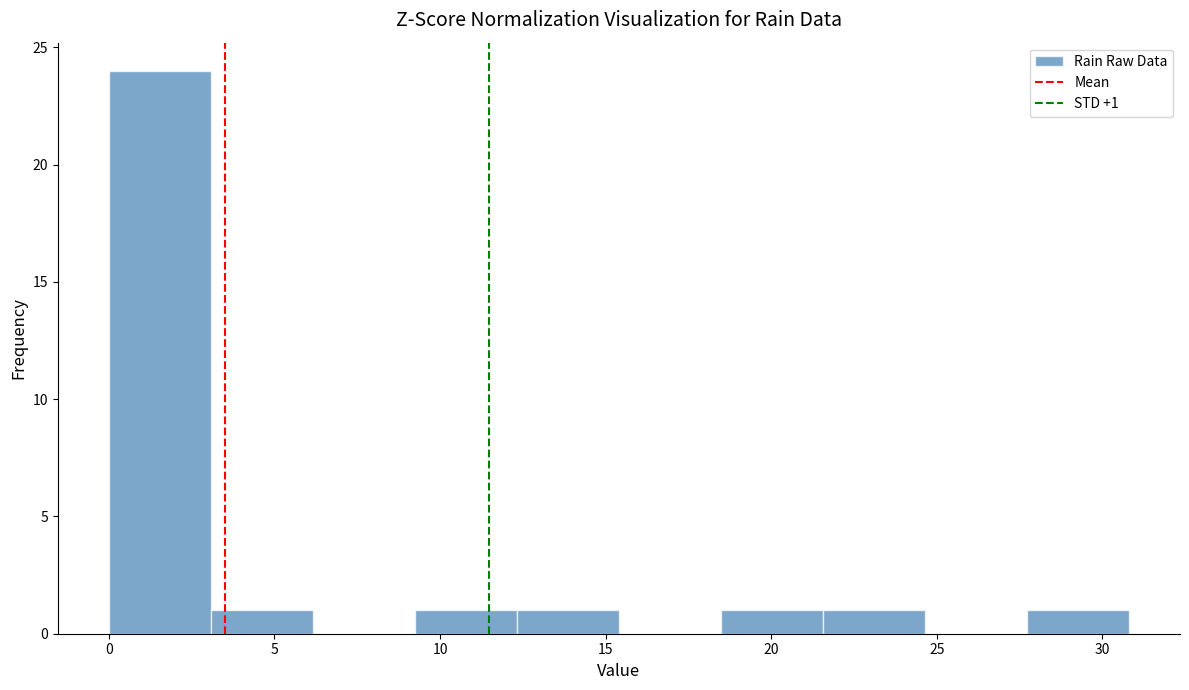

Over which range of the x-axis is the bar tallest?

0.0 to 3.0